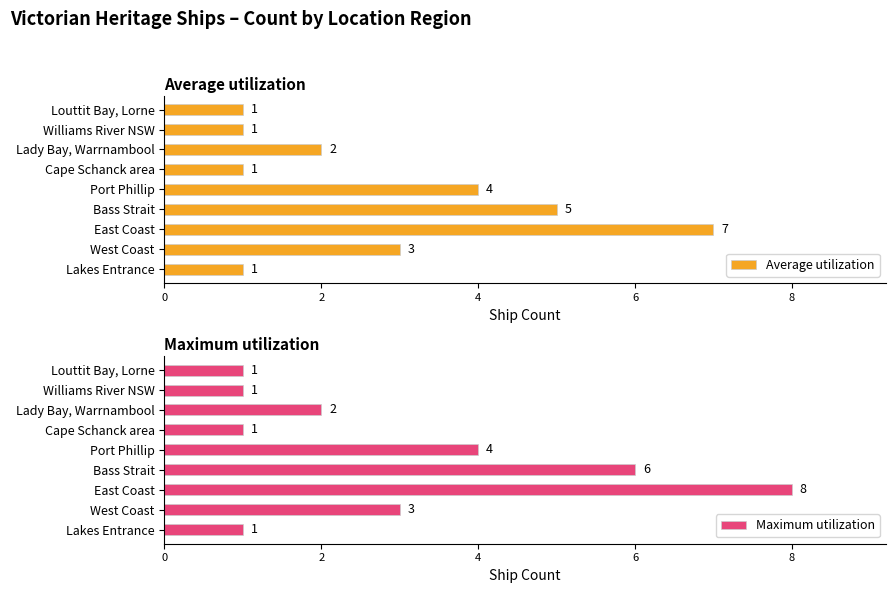

How many Average utilization values are between 1 and 4?

7